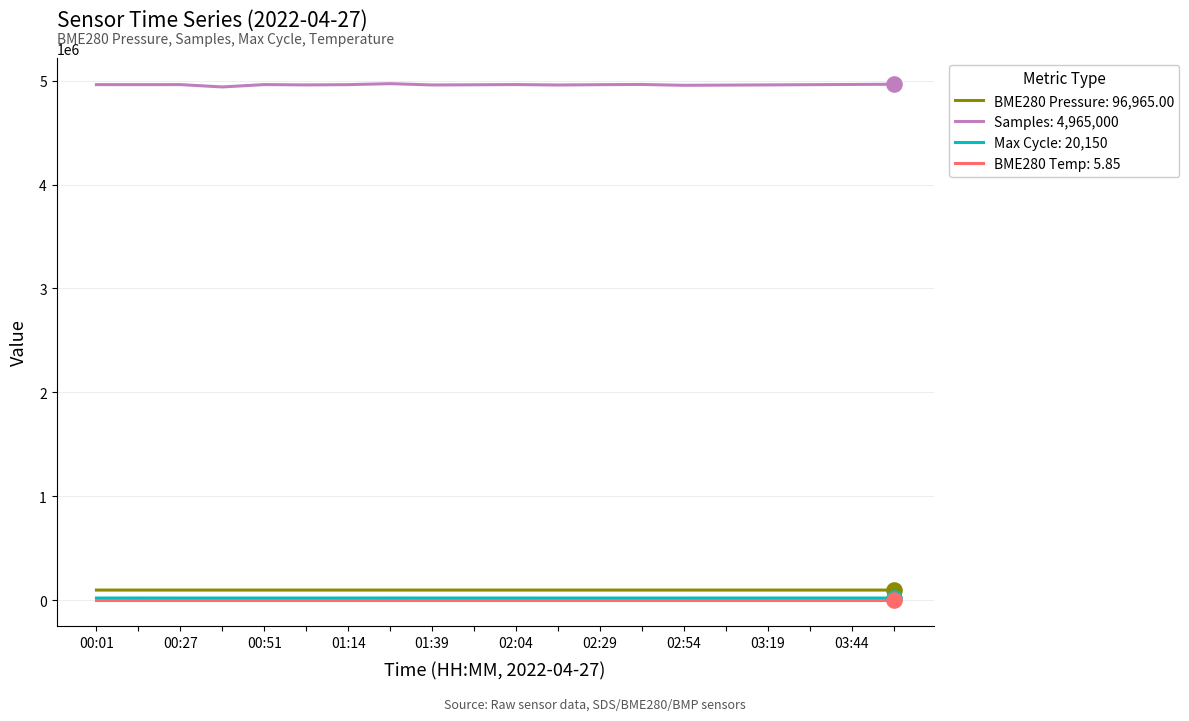

Which series has the largest total across all categories?

Samples: 4,965,000